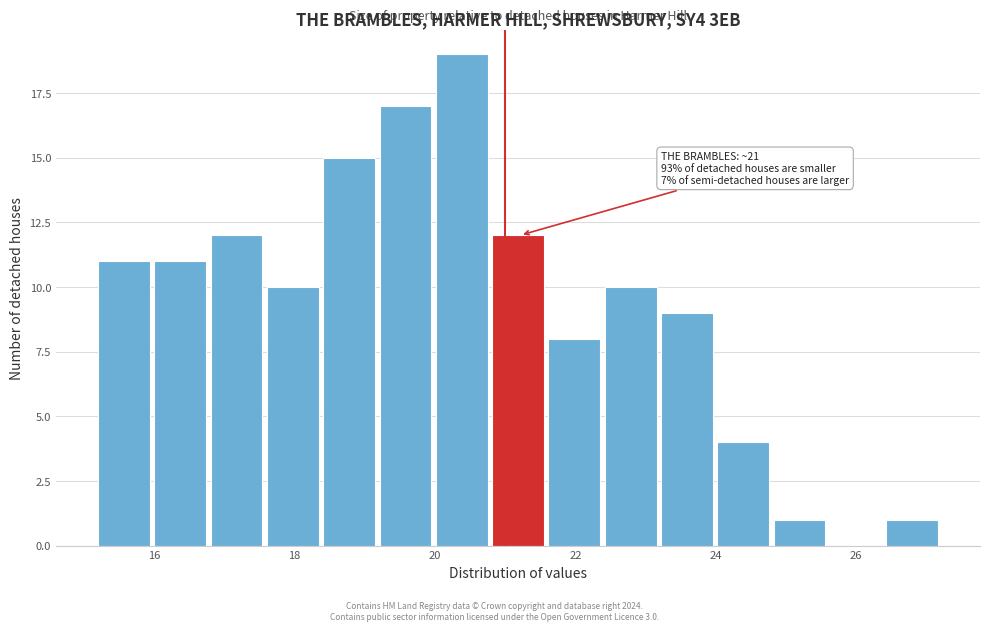

Which range on the x-axis has the tallest bar?

20.0 to 20.8